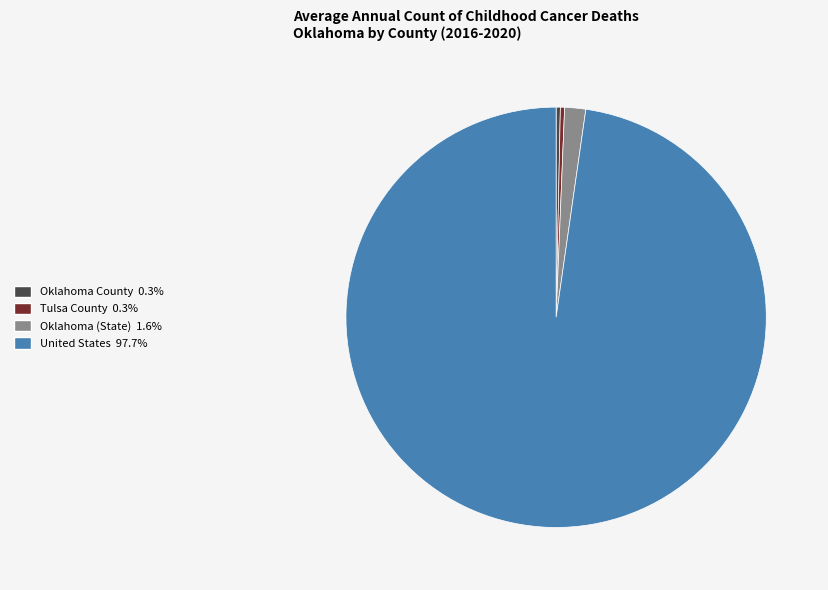

Does Oklahoma County represent more than half of the total?

No